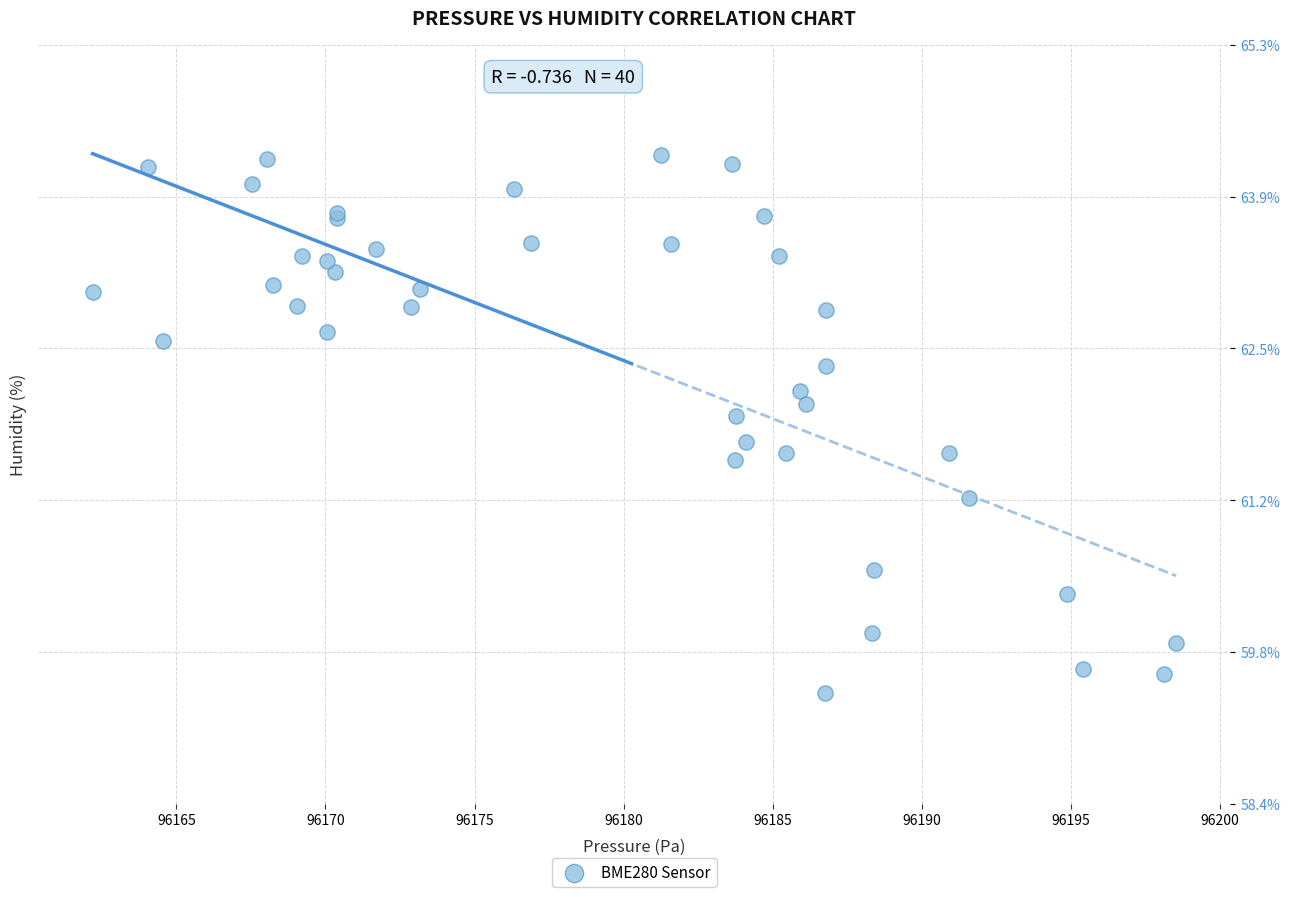

What Y value in the scatter plot is closest to 61?

61.2